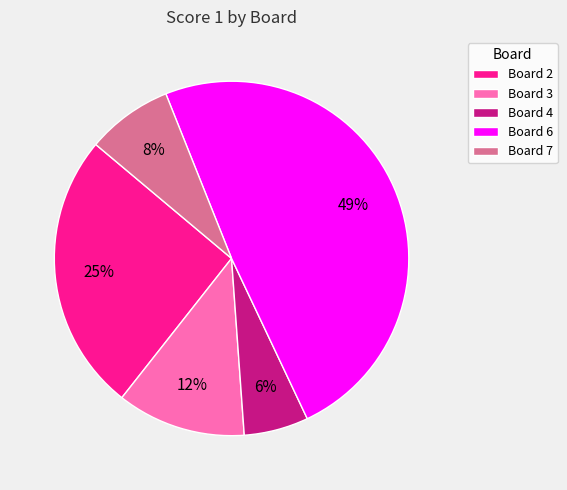

To the nearest percent, what is the difference between the largest and smallest slice percentages?

43%